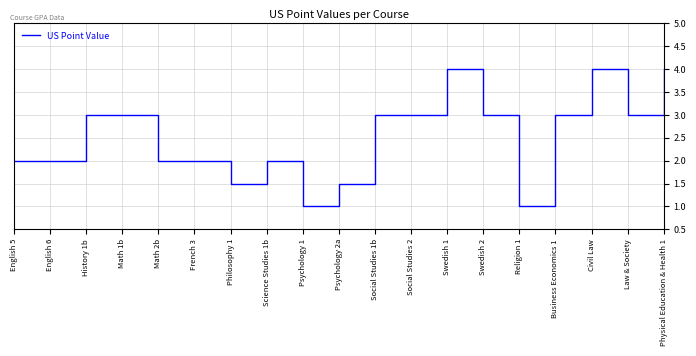

What is the smallest value displayed?

1.0